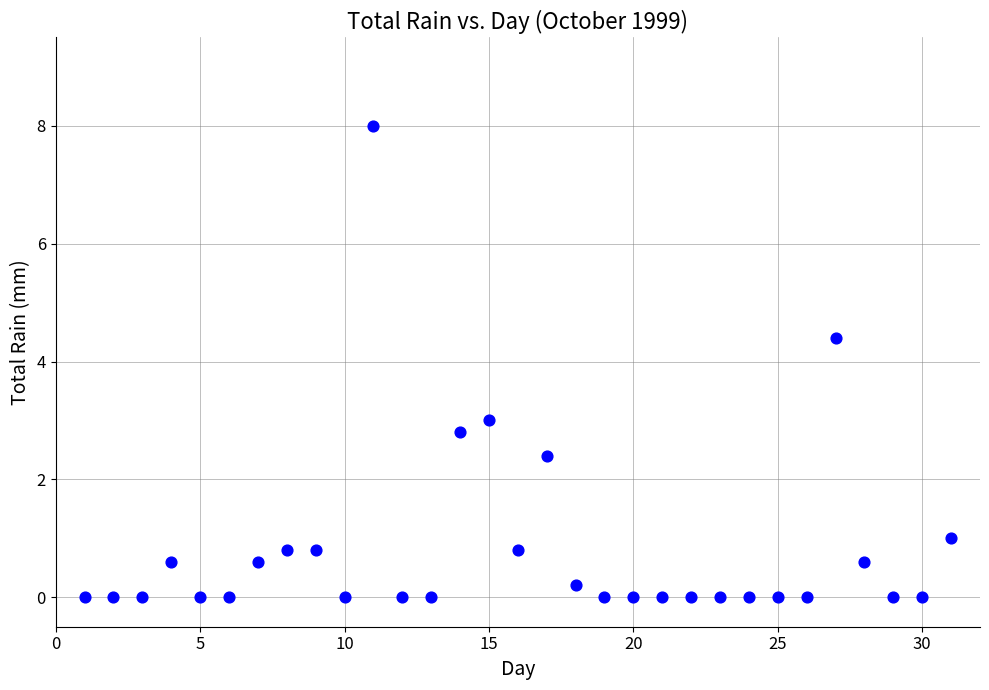

What is the range of X values (max minus min)?

30.0